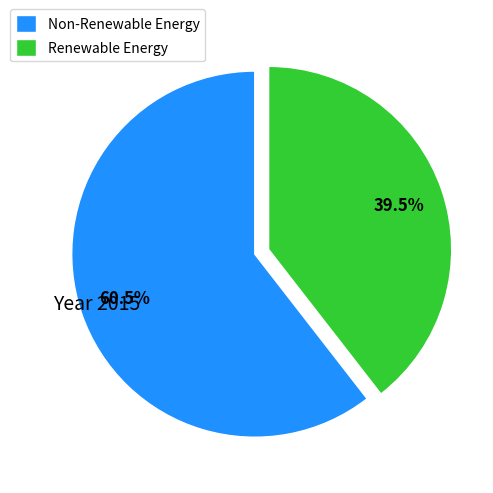

Which slice is the smallest?

Renewable Energy